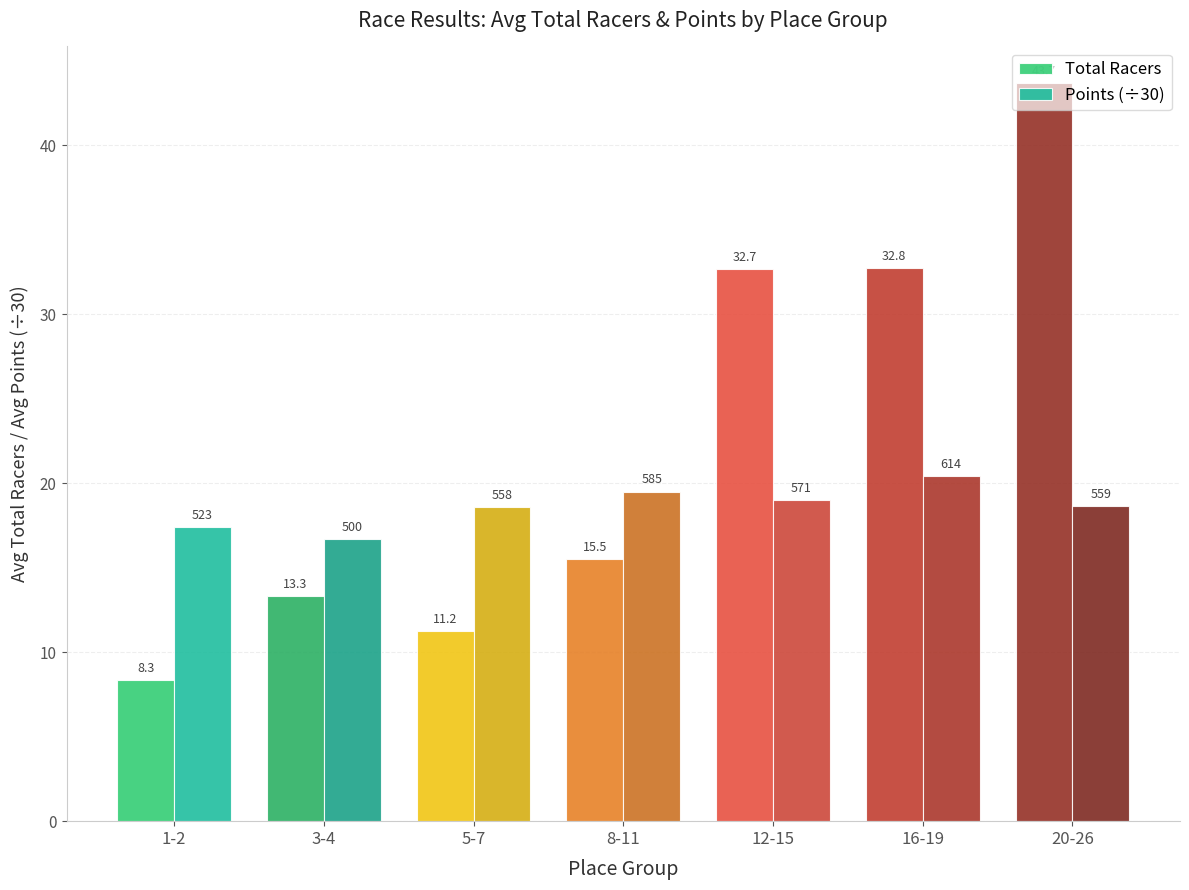

Which category has the highest value in the Total Racers series?

20-26